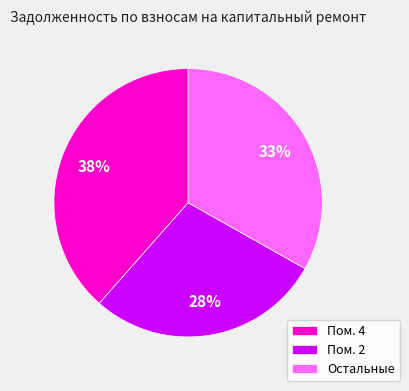

Is the sum of Пом. 4 and Пом. 2 greater than half?

Yes